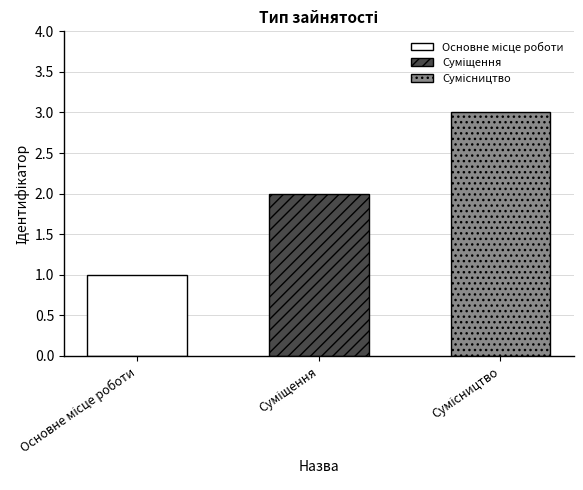

Reading left to right, transcribe all the data shown in this chart.

1	2	3